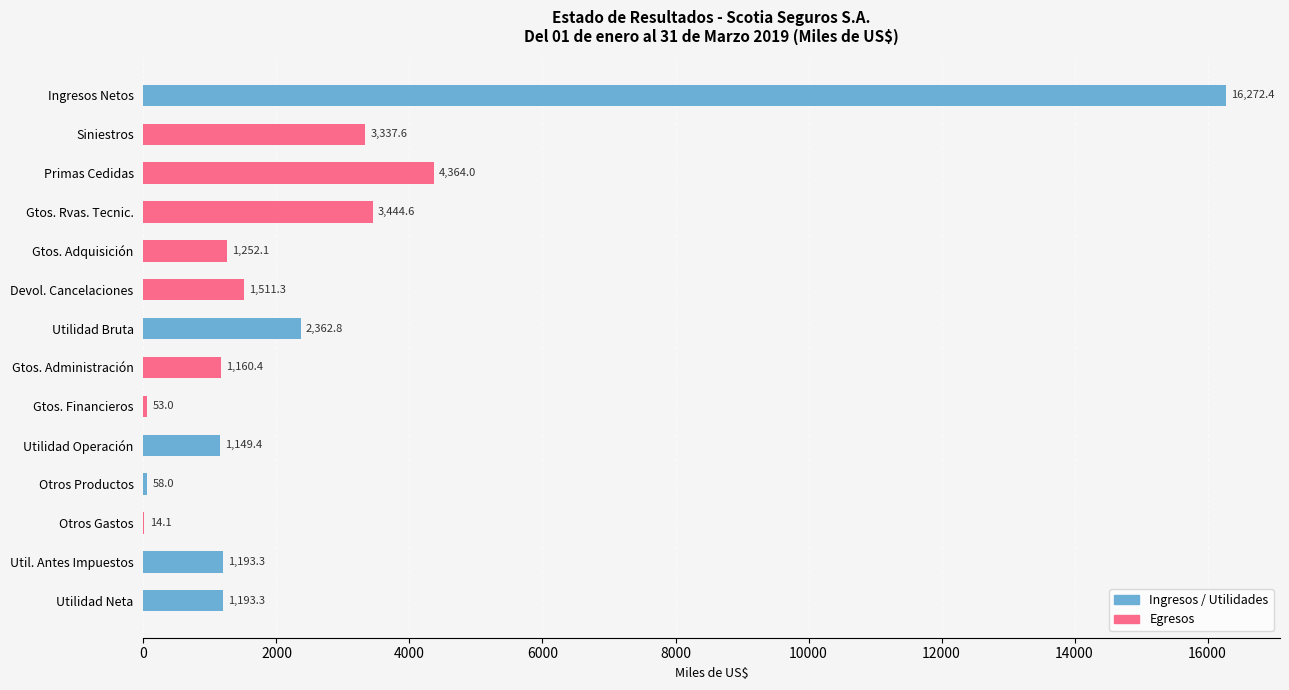

Between Utilidad Bruta and Primas Cedidas, which is larger?

Primas Cedidas